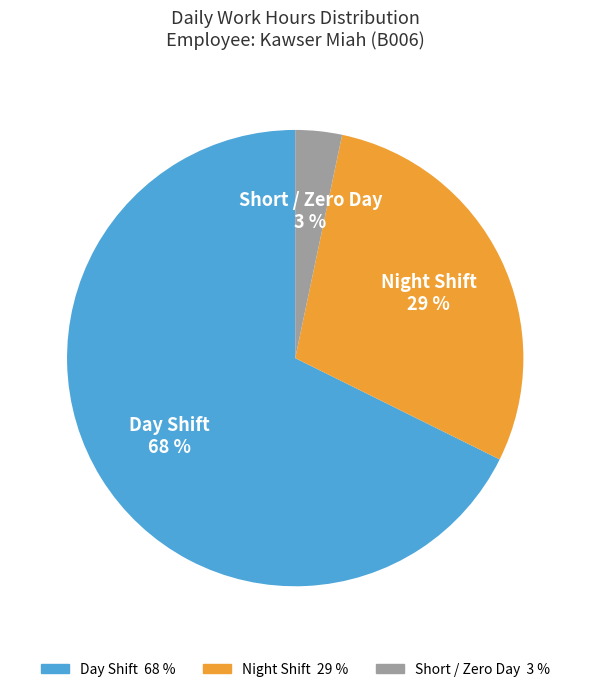

To the nearest percent, what is the combined percentage of Night Shift 29 % and Short / Zero Day 3 %?

32%